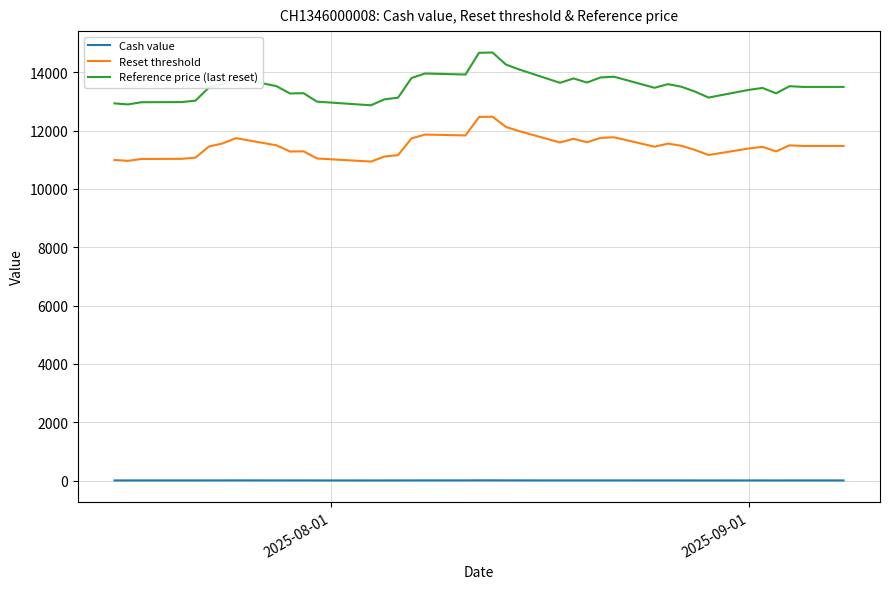

How many data points in Reference price (last reset) are above 13500?

18